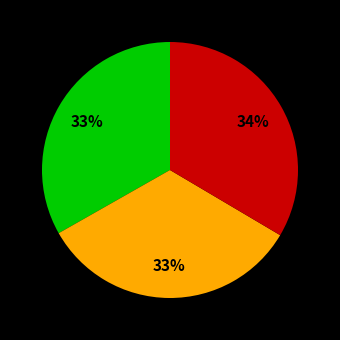

To the nearest percent, what is the average slice percentage?

33%